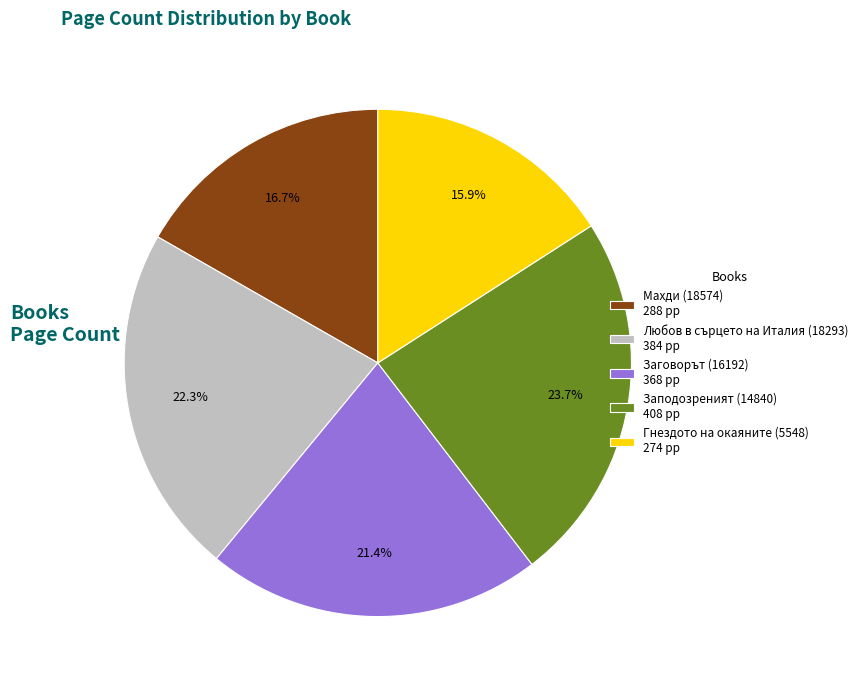

What is the ratio of the value at Заподозреният (14840) to the value at Любов в сърцето на Италия (18293)?

1.1